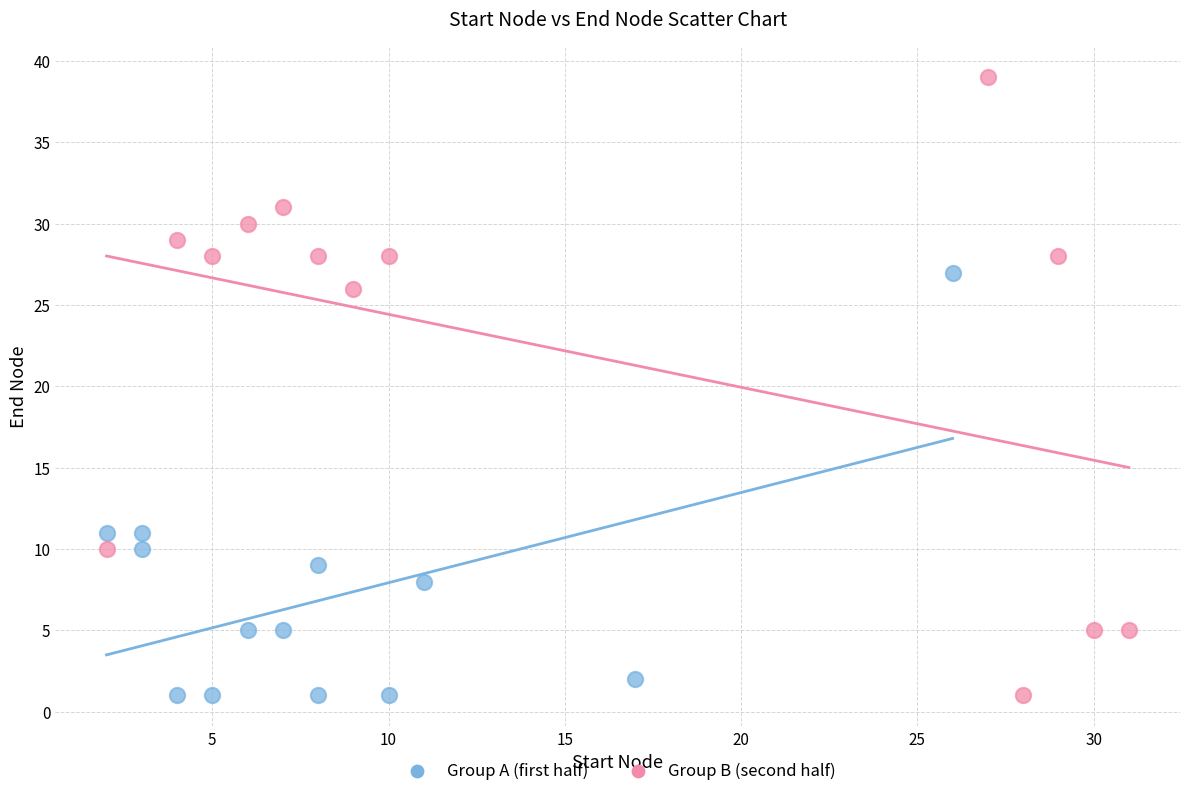

Which series has the largest Y range (max minus min)?

Group B (second half)